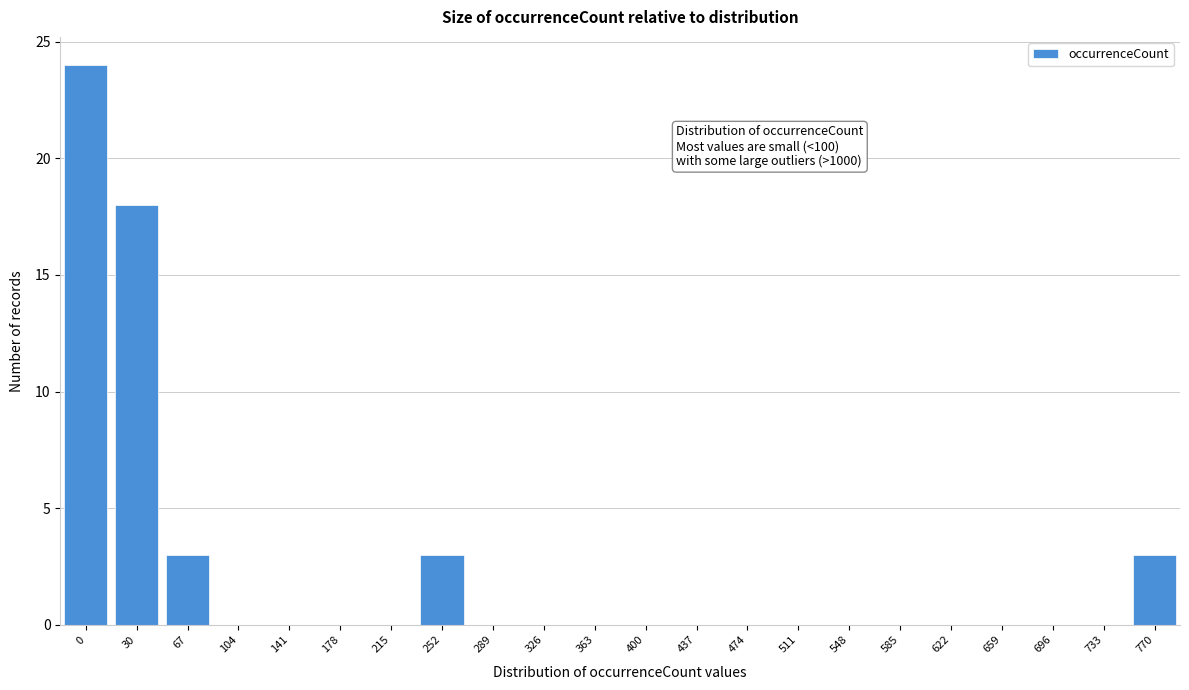

Reading left to right, list all the values displayed in this chart.

0=24	30=18	67=3	104=0	141=0	178=0	215=0	252=3	289=0	326=0	363=0	400=0	437=0	474=0	511=0	548=0	585=0	622=0	659=0	696=0	733=0	770=3